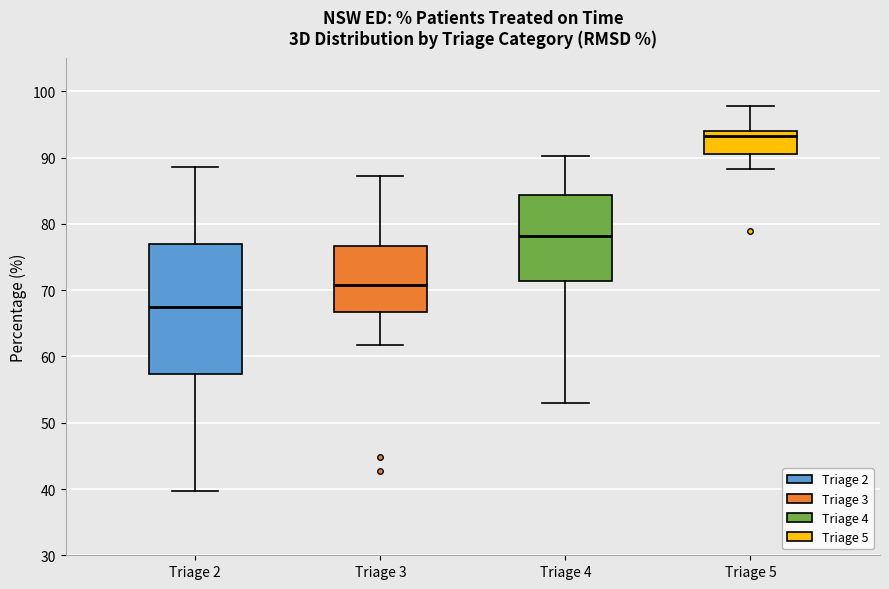

Reading left to right, read every box against the y-axis: the position of its median line, the range the box covers, and the ends of its whiskers. The values are not printed on the chart, so give them approximately, as read against the axis.

Triage 2: median 68, box 57 to 77, whiskers 40 to 89
Triage 3: median 71, box 67 to 77, whiskers 62 to 87
Triage 4: median 78, box 71 to 84, whiskers 53 to 90
Triage 5: median 93, box 91 to 94, whiskers 88 to 98